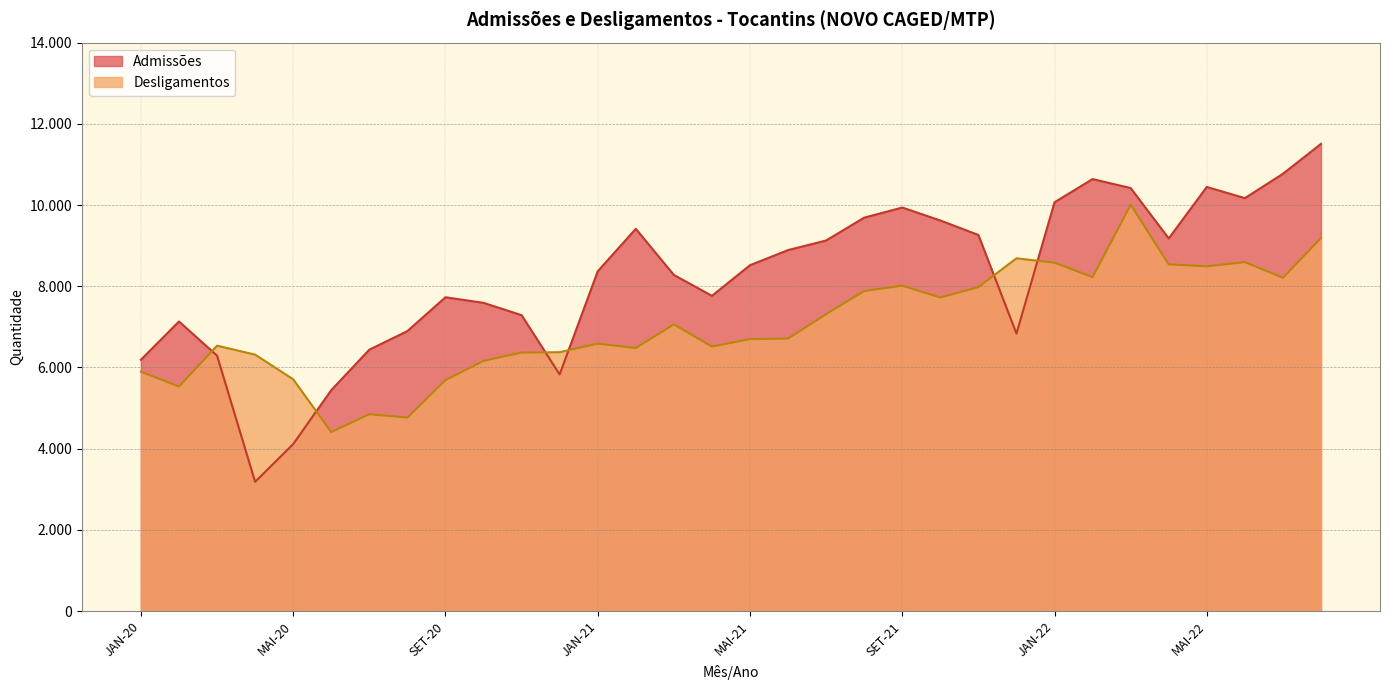

What is the smallest value displayed?

3182